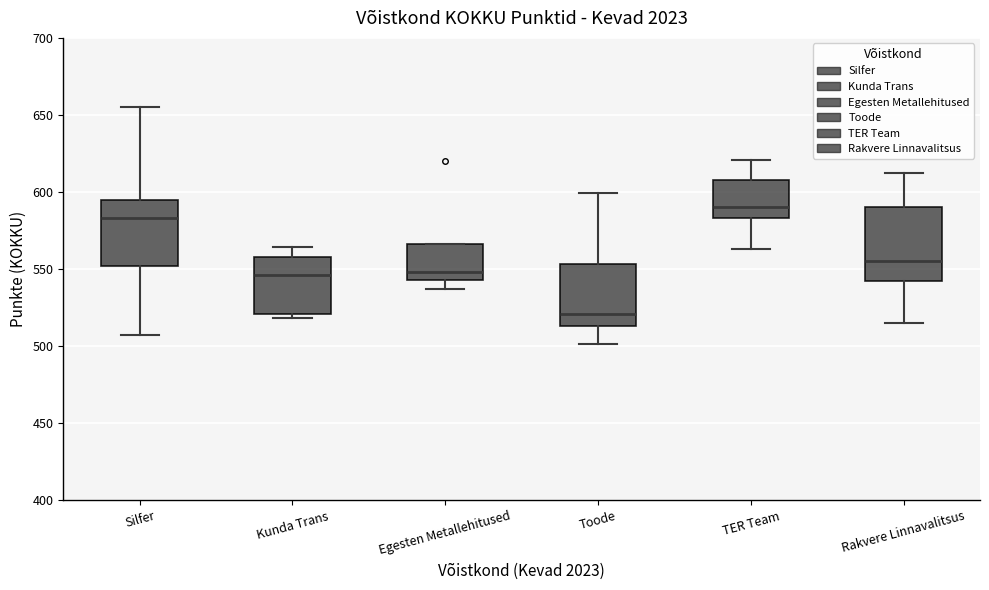

Reading left to right, read every box against the y-axis: the position of its median line, the range the box covers, and the ends of its whiskers. The values are not printed on the chart, so give them approximately, as read against the axis.

Silfer: median 585, box 550 to 595, whiskers 505 to 655
Kunda Trans: median 545, box 520 to 560, whiskers 520 (just below the box's lower edge) to 565
Egesten Metallehitused: median 550, box 545 to 565, whiskers 535 to 565
Toode: median 520, box 515 to 555, whiskers 500 to 600
TER Team: median 590, box 585 to 610, whiskers 565 to 620
Rakvere Linnavalitsus: median 555, box 540 to 590, whiskers 515 to 610